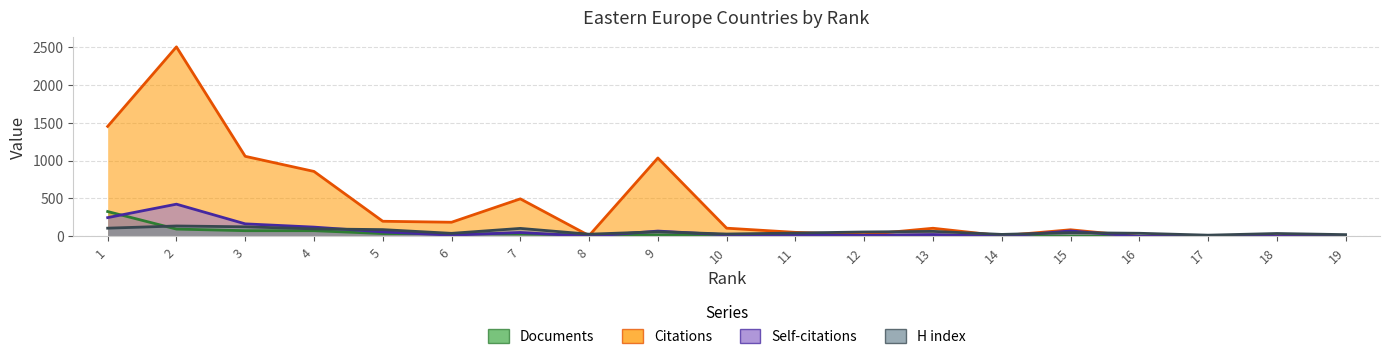

Which has a higher value, 17 or 7?

7